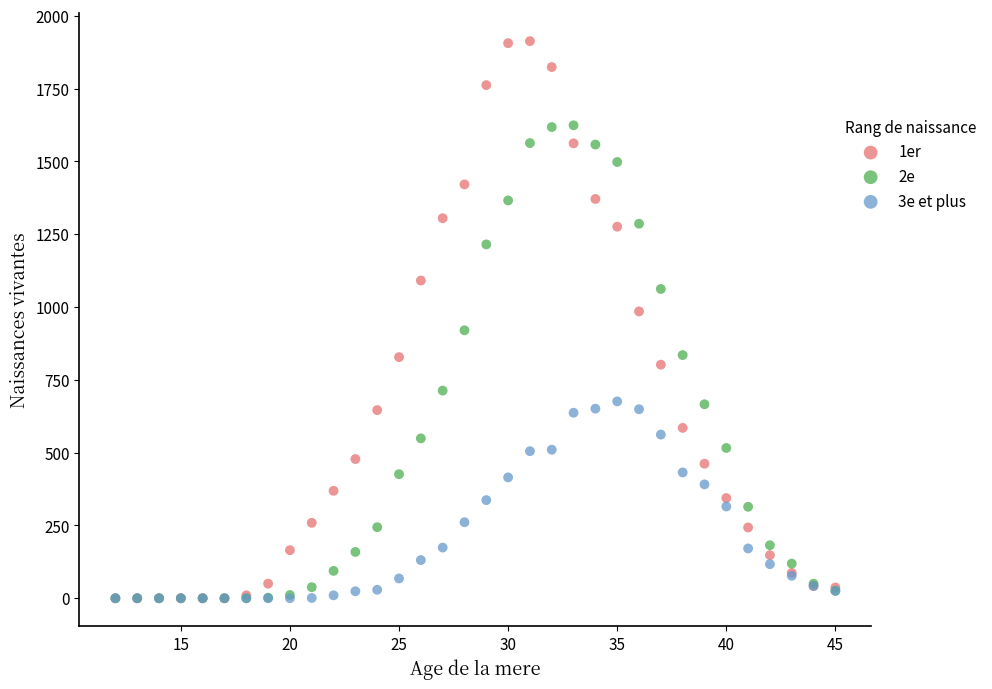

Which series has the largest Y range (max minus min)?

1er